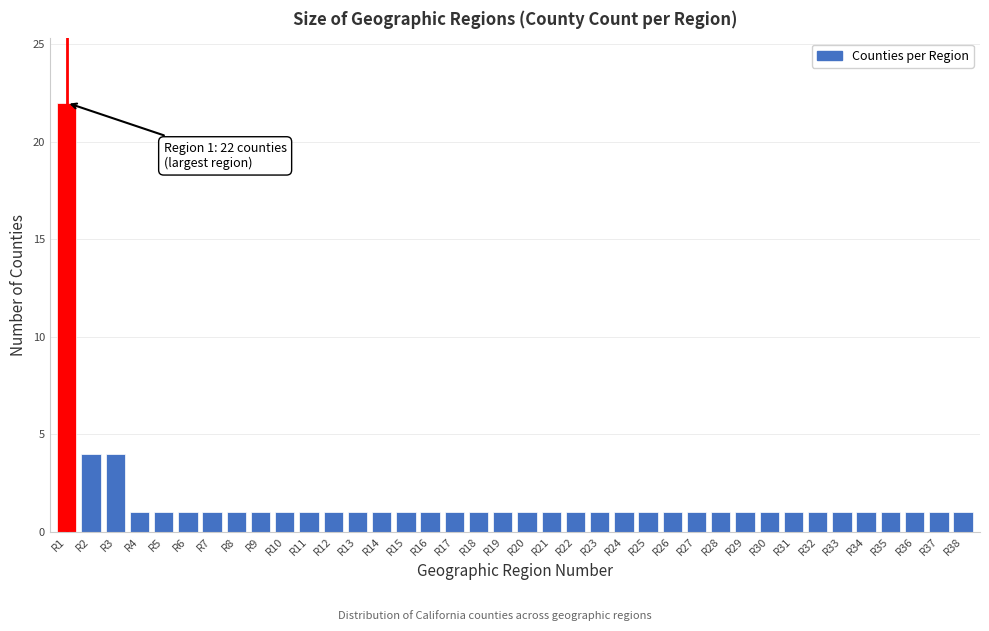

The value at R18 is 1. True or false?

True